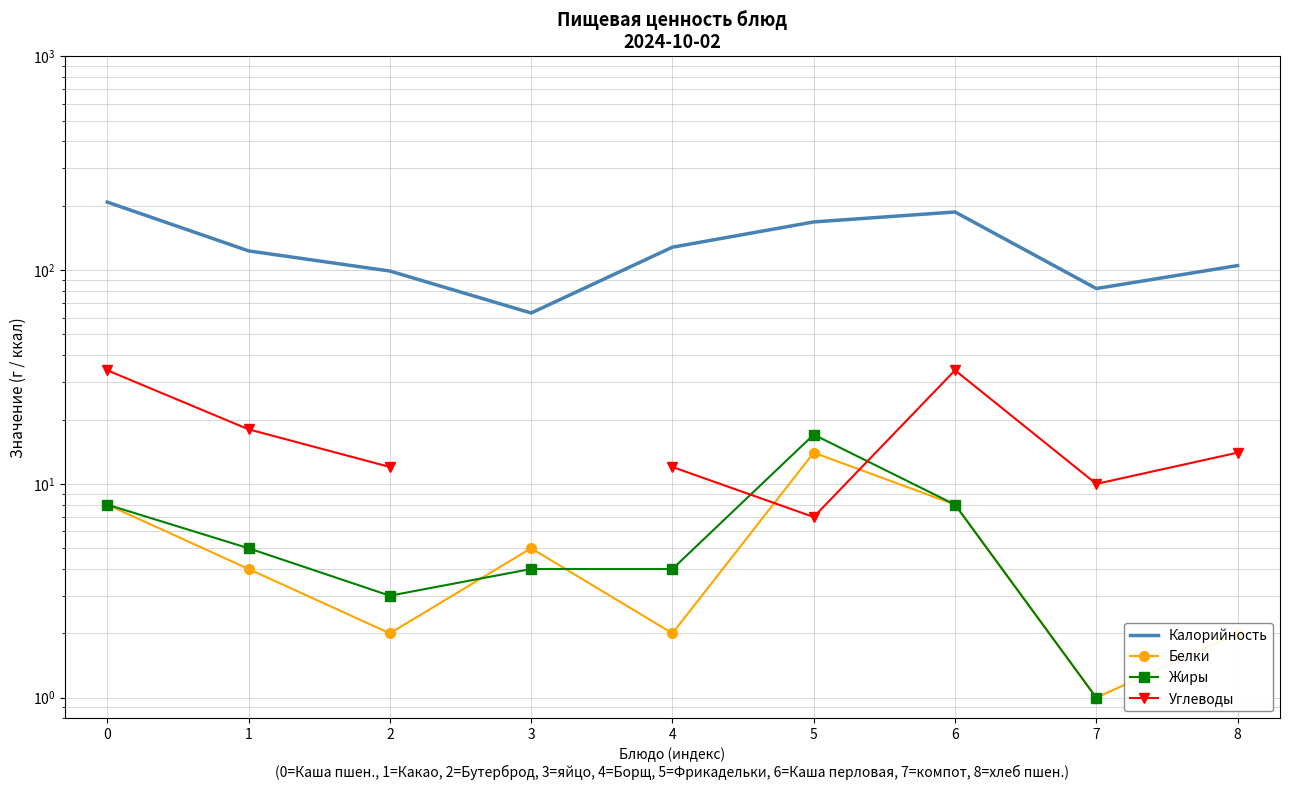

What are all the series names shown in the legend?

Калорийность, Белки, Жиры, Углеводы